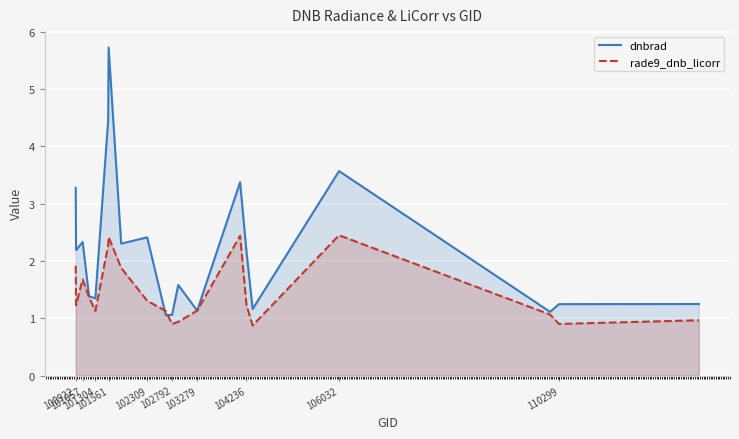

Which series has the widest spread of values?

dnbrad